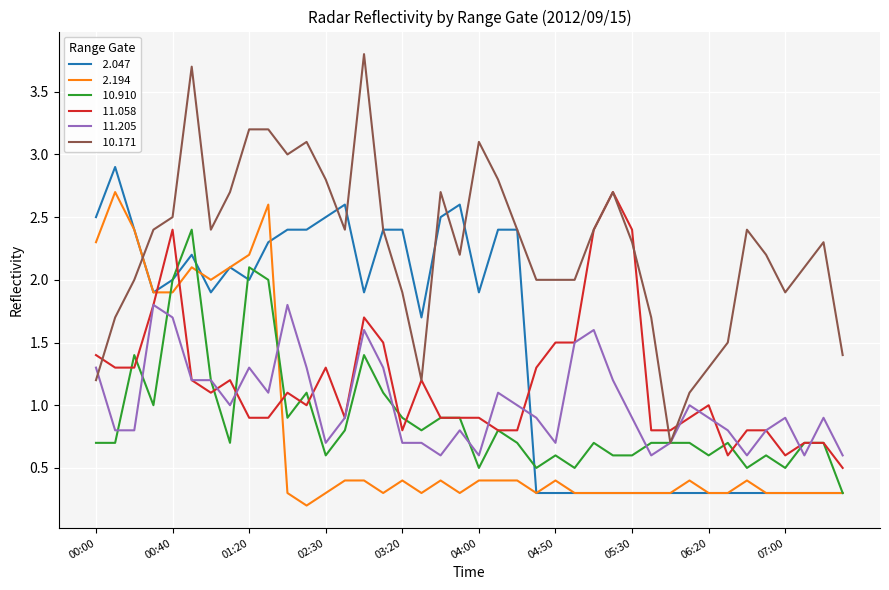

Does the chart have visible grid lines?

Yes